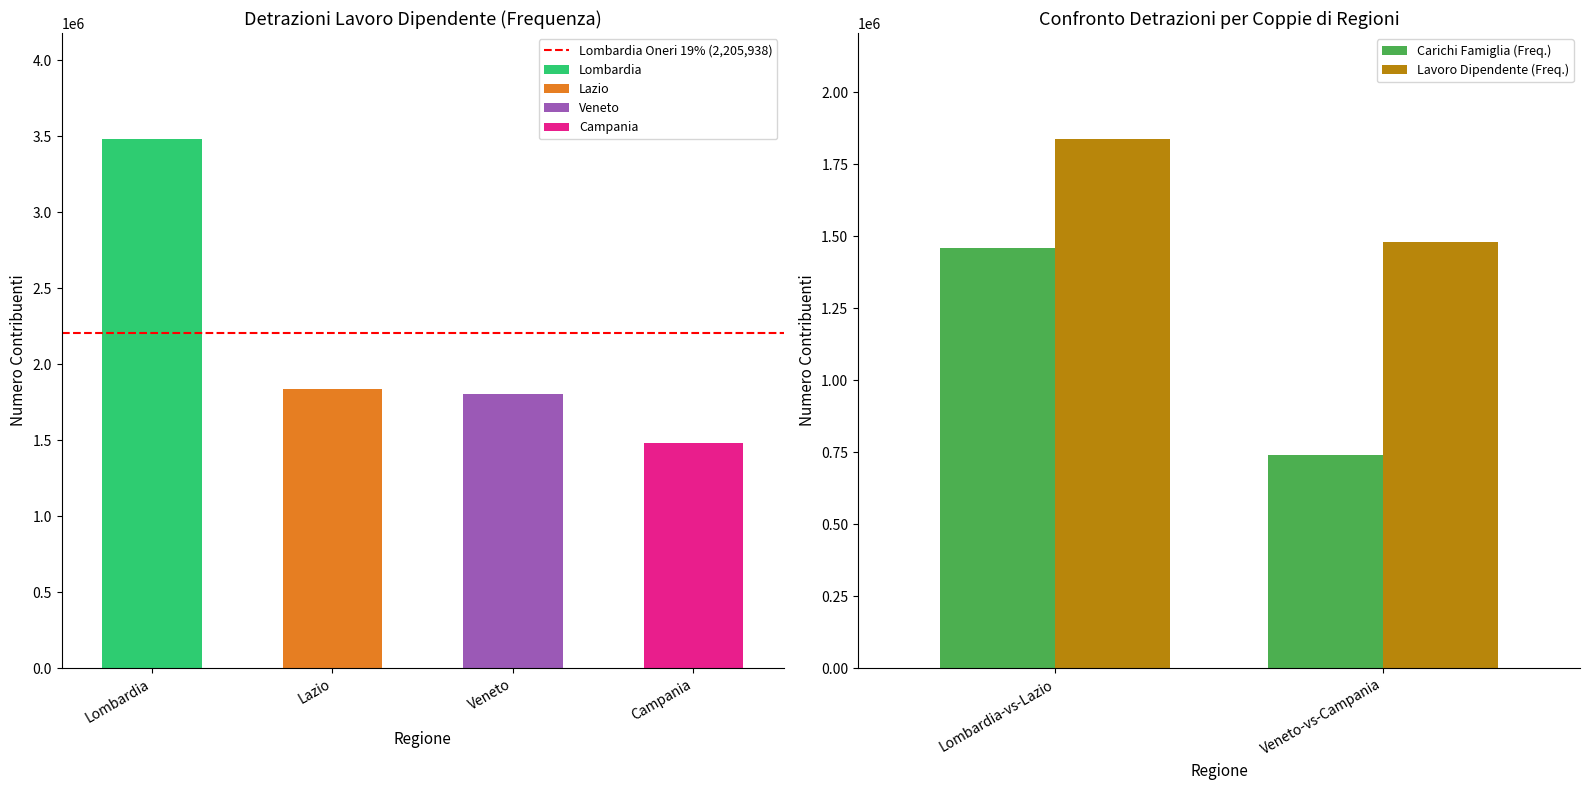

Which category has the highest value in the Lavoro Dipendente (Freq.) series?

Lombardia-vs-Lazio